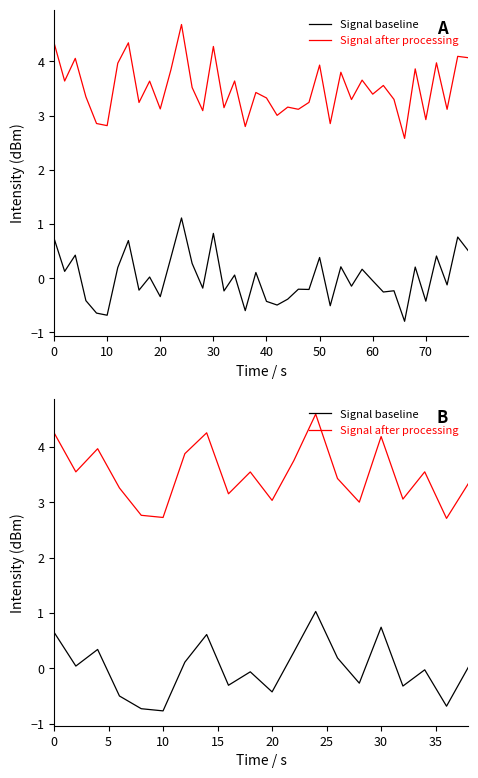

Reading left to right, extract all data points from this chart.

Signal baseline: 0.7	0.0	0.3	-0.5	-0.7	-0.8	0.1	0.6	-0.3	-0.1	-0.4	0.3	1.0	0.2	-0.3	0.7	-0.3	-0.0	-0.7	0.0
Signal after processing: 4.3	3.5	4.0	3.3	2.8	2.7	3.9	4.3	3.2	3.5	3.0	3.8	4.6	3.4	3.0	4.2	3.1	3.5	2.7	3.3